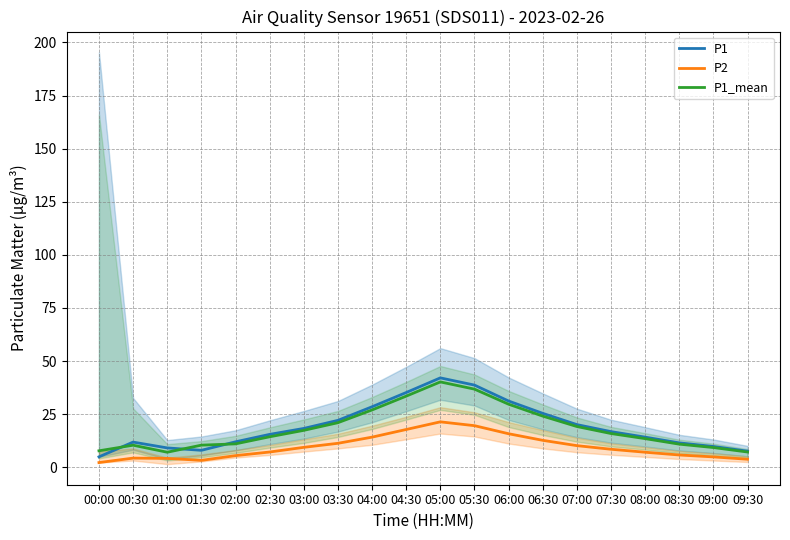

What is the value of the P2 point at the 13th from the left?

15.8